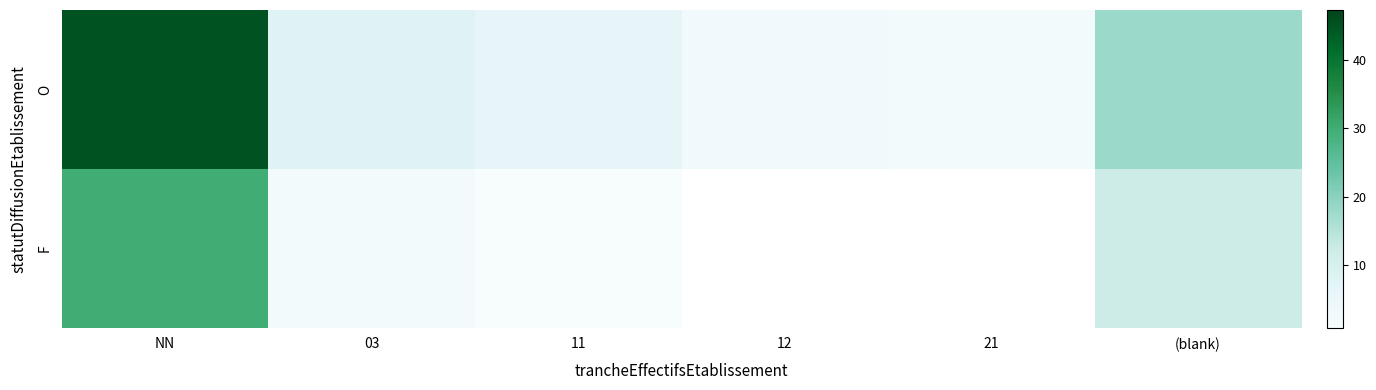

What is the sum of the F values at (blank) and 11?

13.0